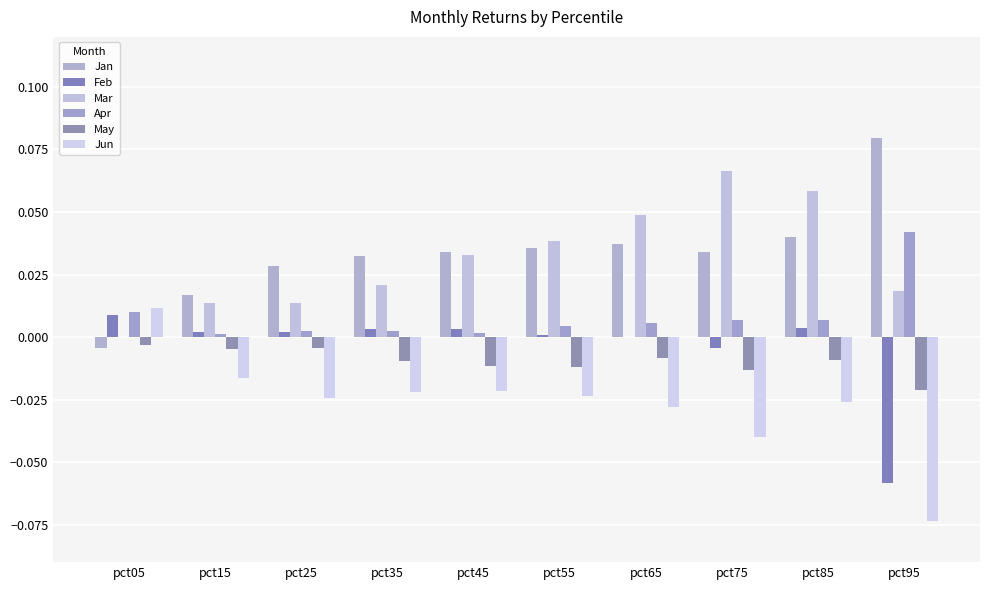

Reading right to left, transcribe all the data shown in this chart.

Jan: 0.1	0.0	0.0	0.0	0.0	0.0	0.0	0.0	0.0	-0.0
Feb: -0.1	0.0	-0.0	-0.0	0.0	0.0	0.0	0.0	0.0	0.0
Mar: 0.0	0.1	0.1	0.0	0.0	0.0	0.0	0.0	0.0	-0.0
Apr: 0.0	0.0	0.0	0.0	0.0	0.0	0.0	0.0	0.0	0.0
May: -0.0	-0.0	-0.0	-0.0	-0.0	-0.0	-0.0	-0.0	-0.0	-0.0
Jun: -0.1	-0.0	-0.0	-0.0	-0.0	-0.0	-0.0	-0.0	-0.0	0.0